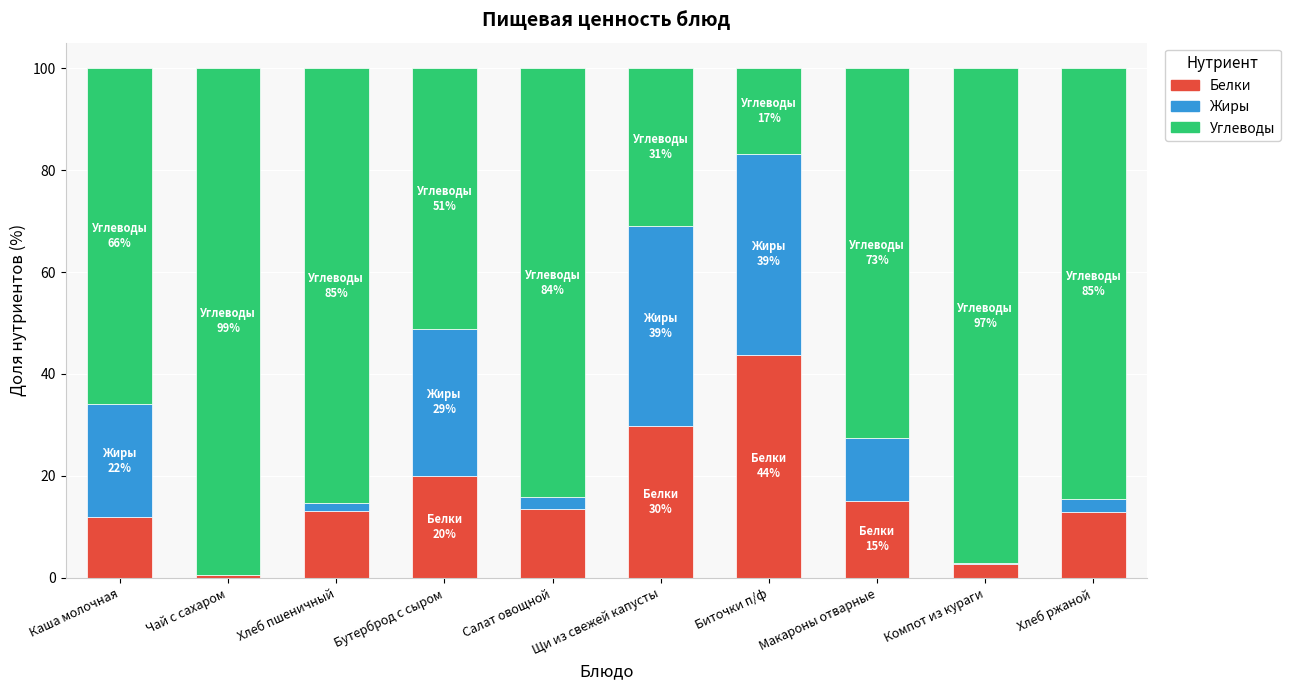

What is the total value across all series at Бутерброд с сыром?

100.0